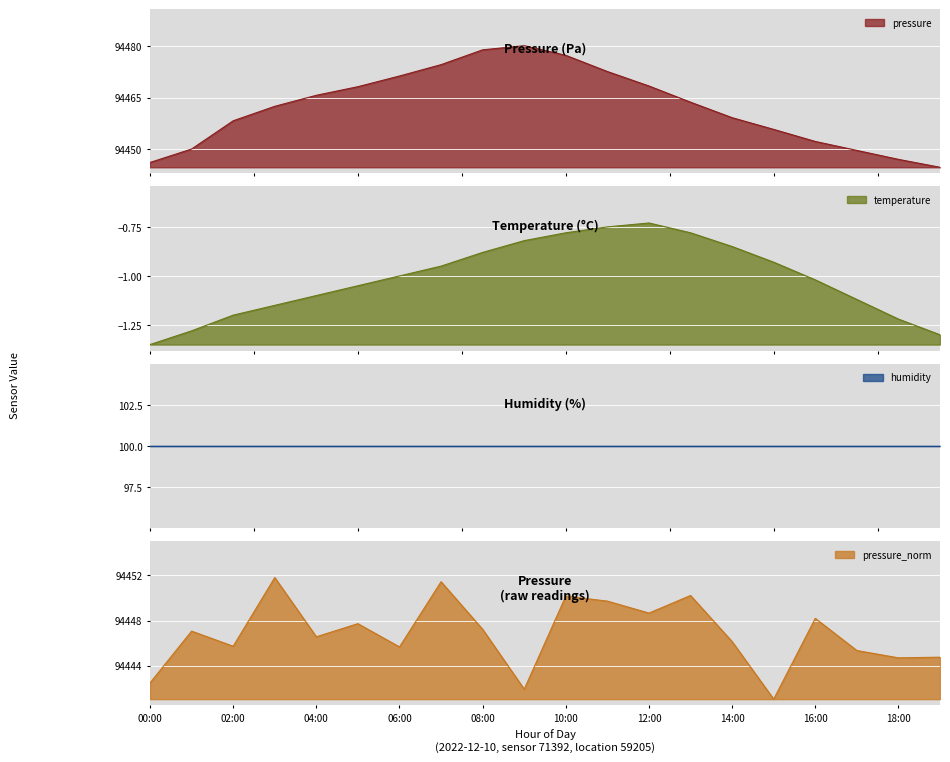

What is the lowest value of the pressure series?

94444.8